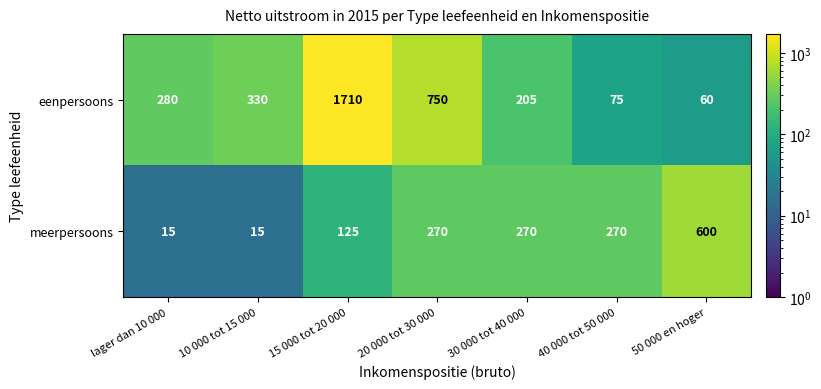

What value does the eenpersoons series have at 50 000 en hoger?

60